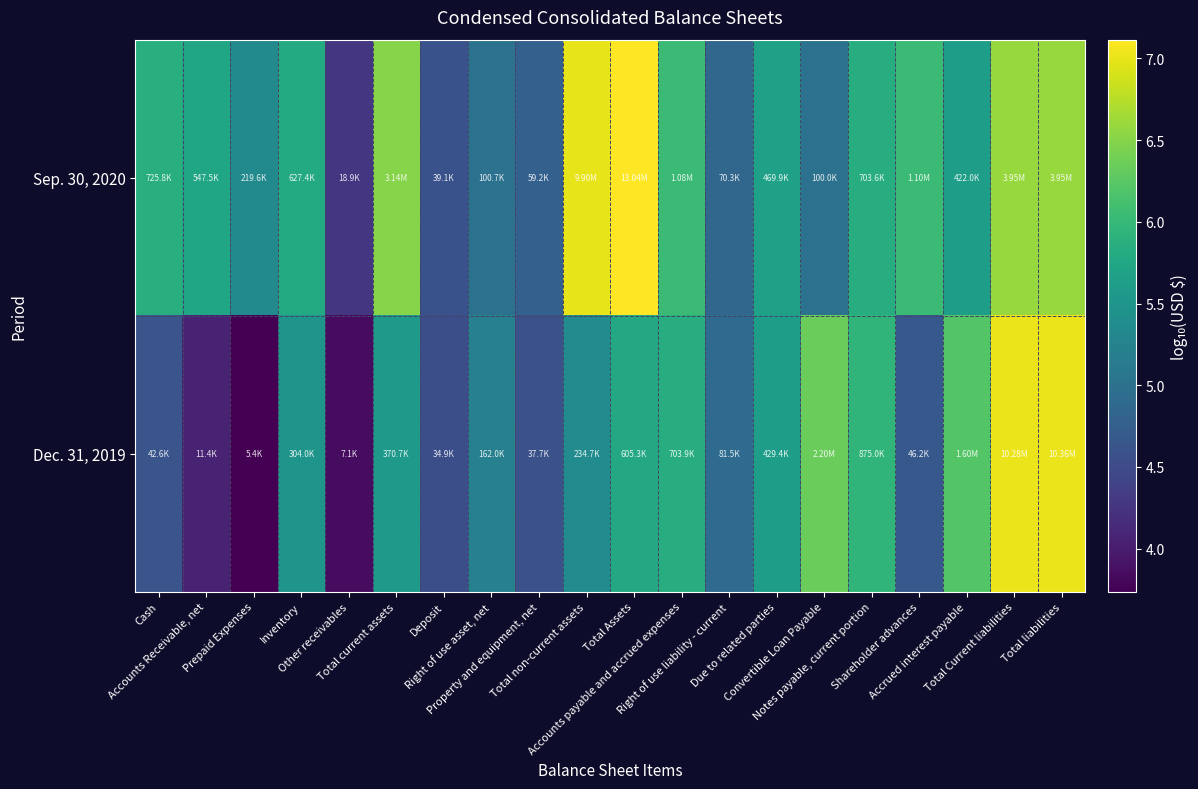

Which series has the largest total across all categories?

Sep. 30, 2020